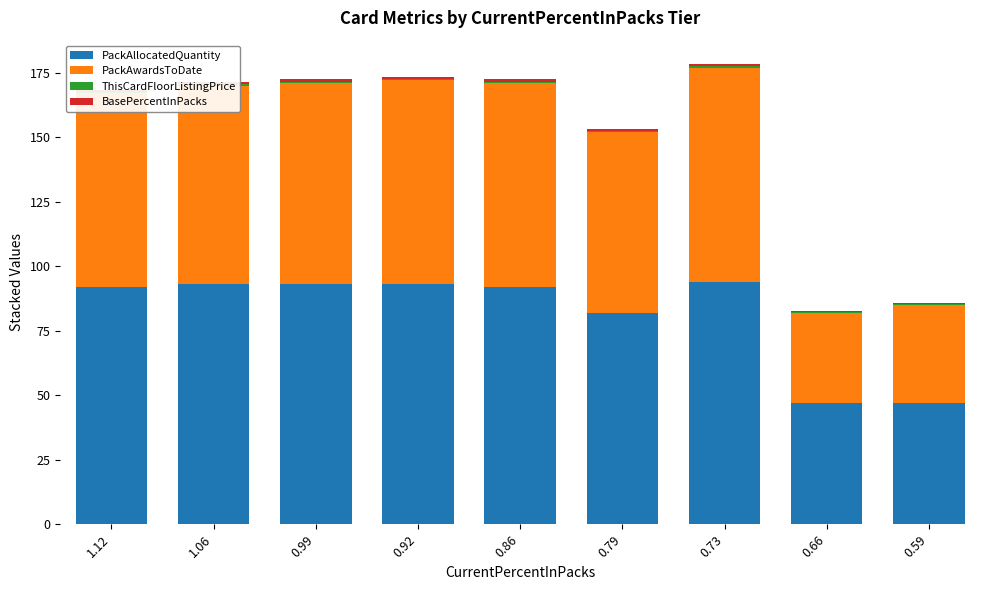

Reading right to left, what are all the values shown in this chart?

PackAllocatedQuantity: 0.59=47.0	0.66=47.0	0.73=94.0	0.79=82.0	0.86=92.0	0.92=93.0	0.99=93.0	1.06=93.0	1.12=92.0
PackAwardsToDate: 0.59=38.0	0.66=35.0	0.73=83.0	0.79=70.0	0.86=79.0	0.92=79.0	0.99=78.0	1.06=77.0	1.12=75.0
ThisCardFloorListingPrice: 0.59=0.3	0.66=0.4	0.73=0.6	0.79=0.3	0.86=0.6	0.92=0.6	0.99=0.6	1.06=0.6	1.12=0.6
BasePercentInPacks: 0.59=0.4	0.66=0.4	0.73=0.9	0.79=0.8	0.86=0.9	0.92=0.9	0.99=0.9	1.06=0.9	1.12=0.9